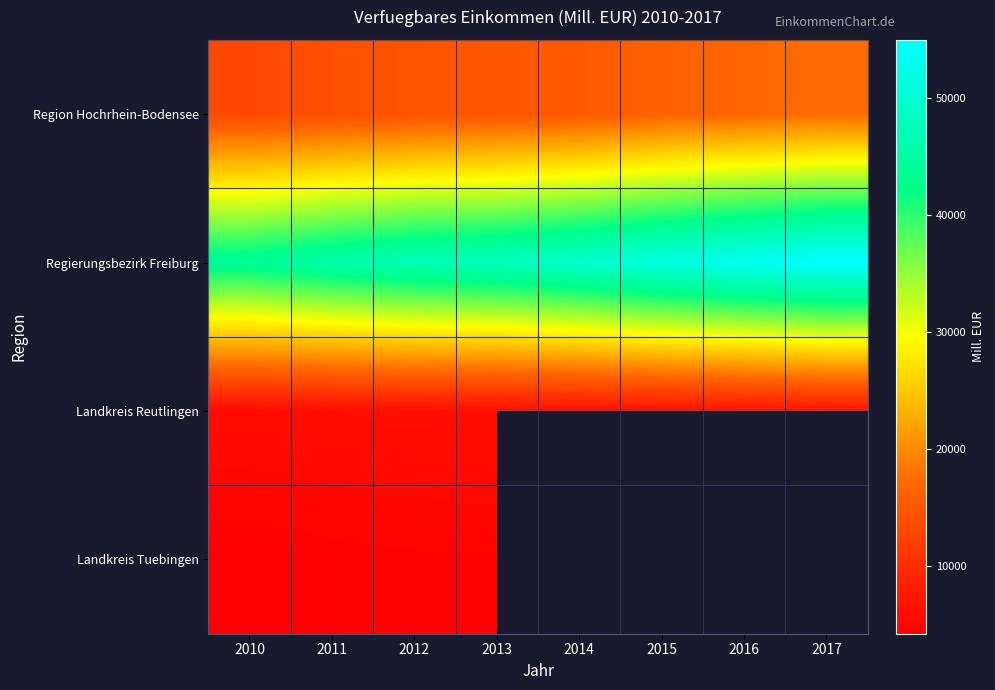

Where does the Regierungsbezirk Freiburg series first go above 49463?

2014